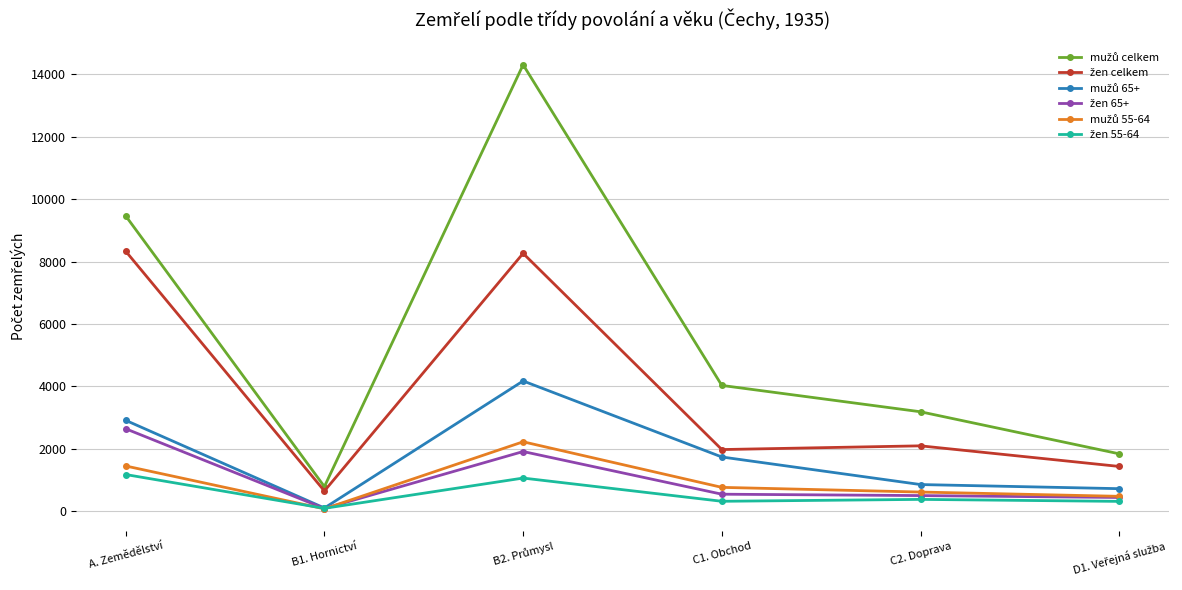

What is the label of the 4th point from the left?

C1. Obchod